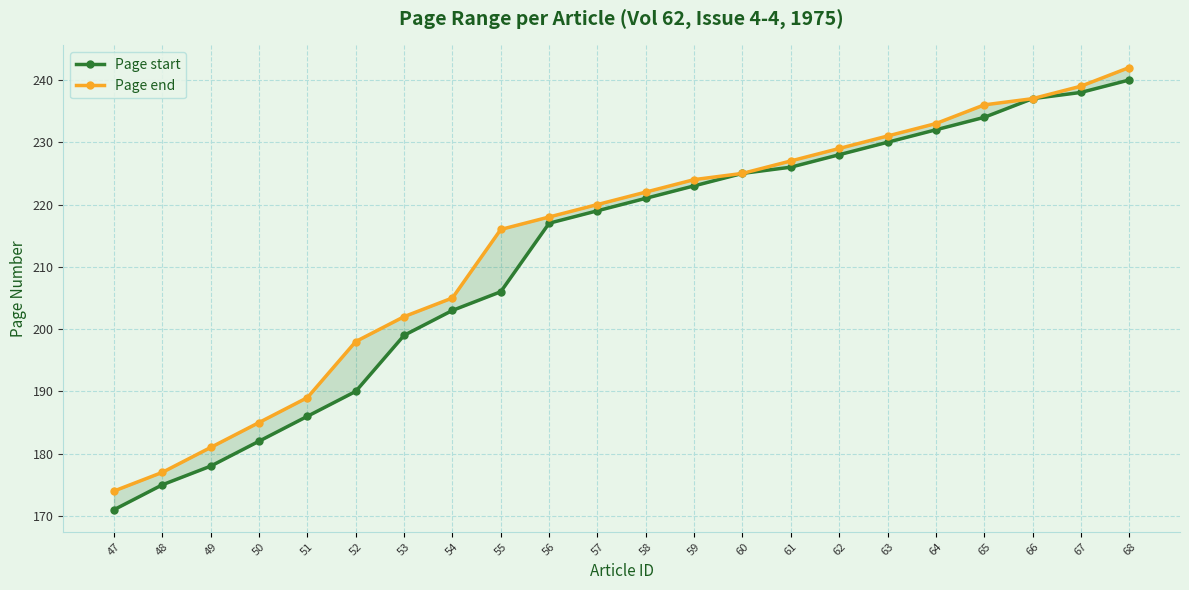

How many data points in Page start are less than 221?

11